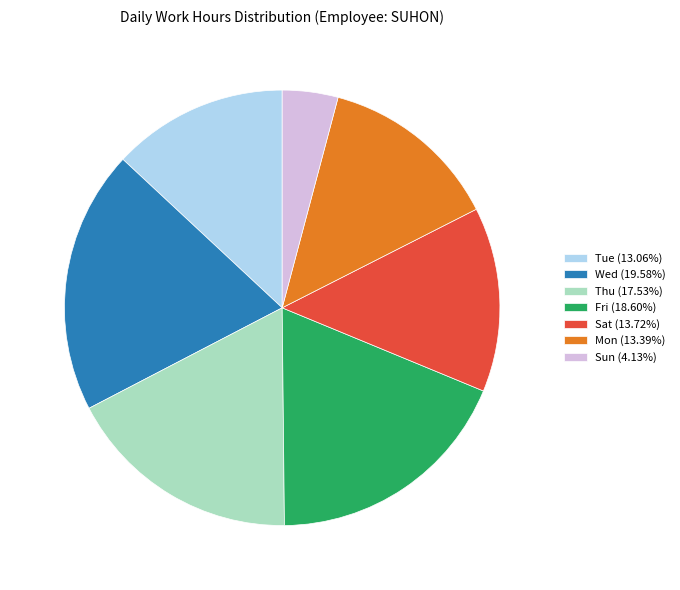

Is there a majority slice in this chart?

No